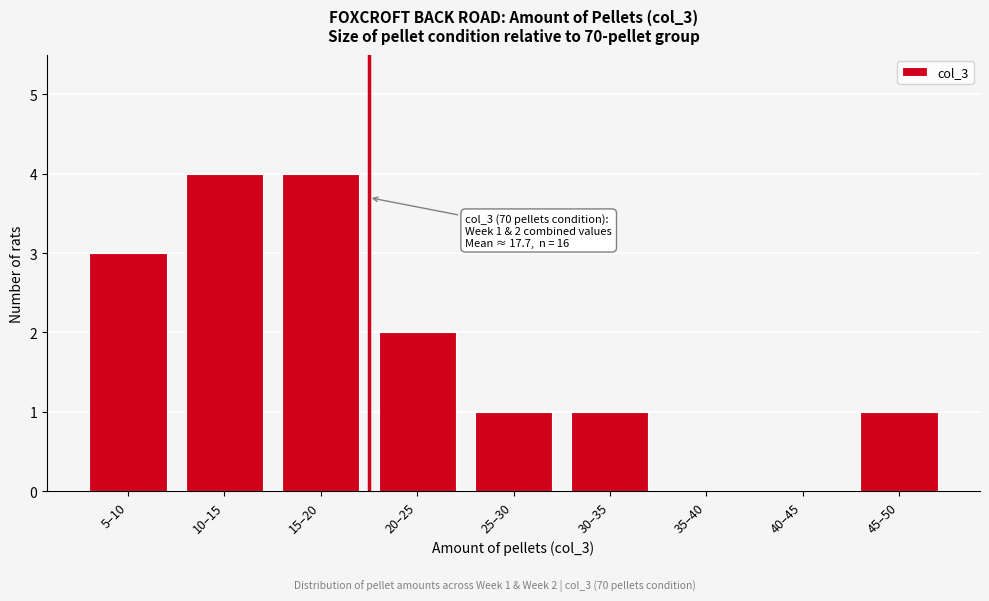

Reading left to right, what are all the values shown in this chart?

5–10=3	10–15=4	15–20=4	20–25=2	25–30=1	30–35=1	35–40=0	40–45=0	45–50=1